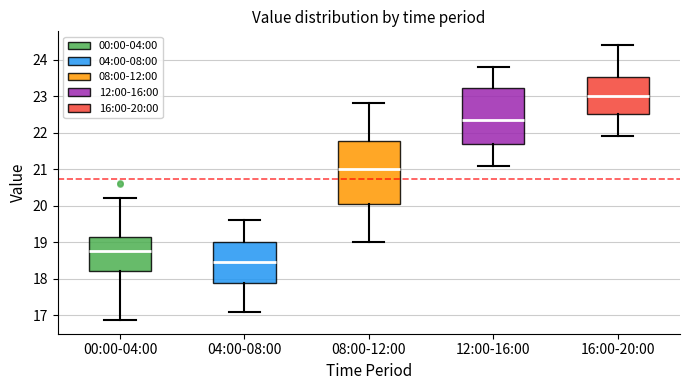

Reading left to right, read every box against the y-axis: the position of its median line, the range the box covers, and the ends of its whiskers. The values are not printed on the chart, so give them approximately, as read against the axis.

00:00-04:00: median 18.8, box 18.2 to 19.1, whiskers 16.9 to 20.2
04:00-08:00: median 18.5, box 17.9 to 19.0, whiskers 17.1 to 19.6
08:00-12:00: median 21.0, box 20.1 to 21.8, whiskers 19.0 to 22.8
12:00-16:00: median 22.4, box 21.7 to 23.2, whiskers 21.1 to 23.8
16:00-20:00: median 23.0, box 22.5 to 23.5, whiskers 21.9 to 24.4